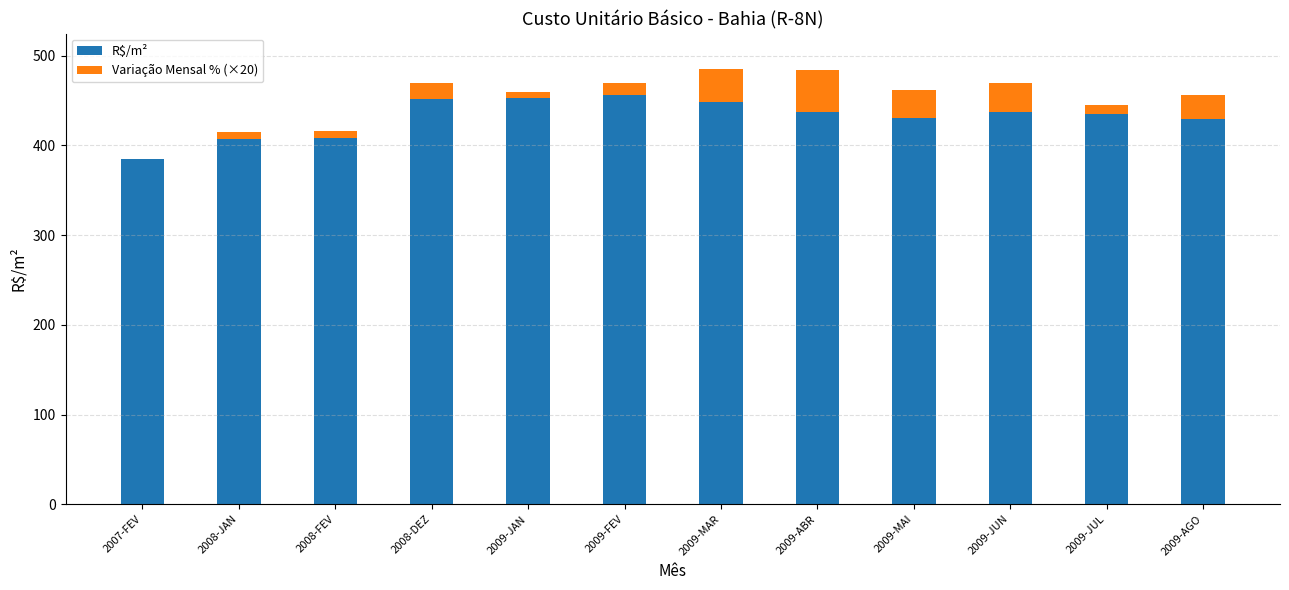

Does the chart contain stacked bars?

Yes